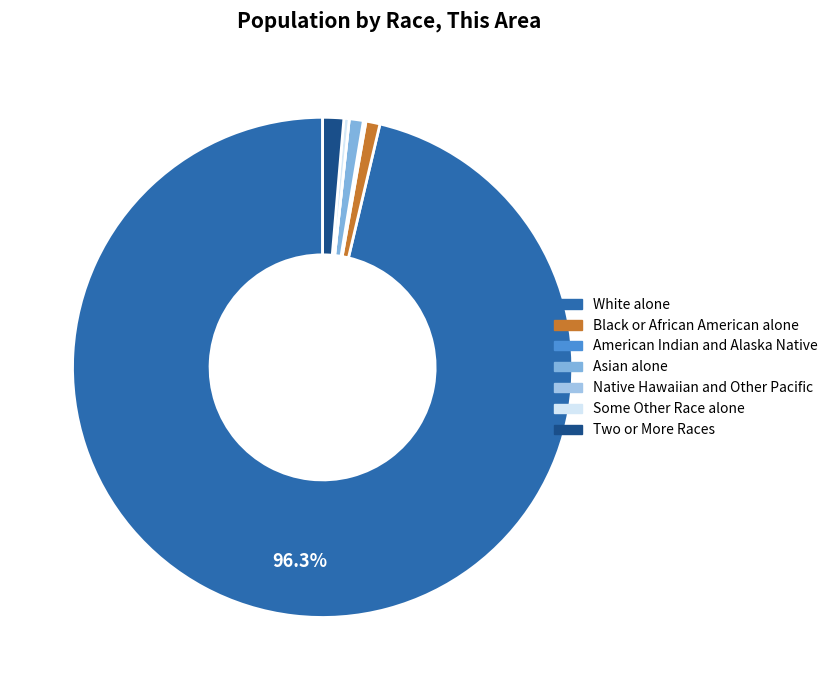

Rank the categories by value from highest to lowest.

White alone, Two or More Races, Black or African American alone, Asian alone, Some Other Race alone, American Indian and Alaska Native, Native Hawaiian and Other Pacific